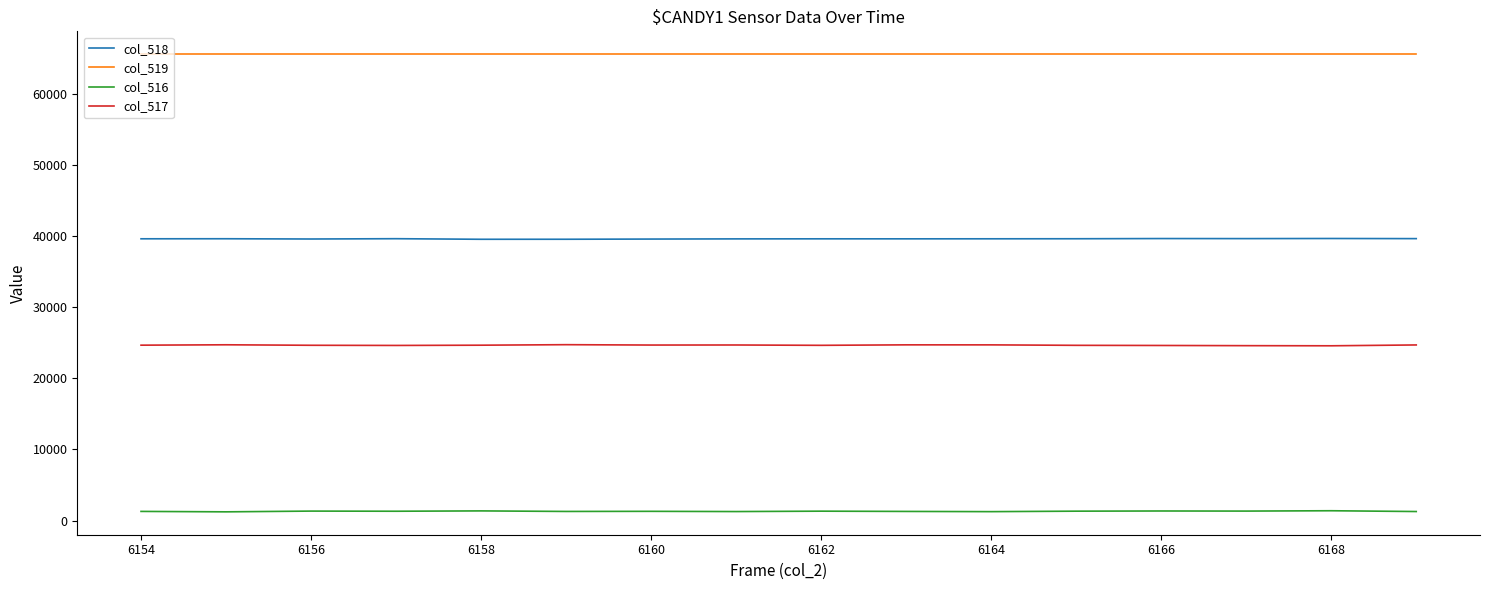

Which series has the largest total across all categories?

col_519